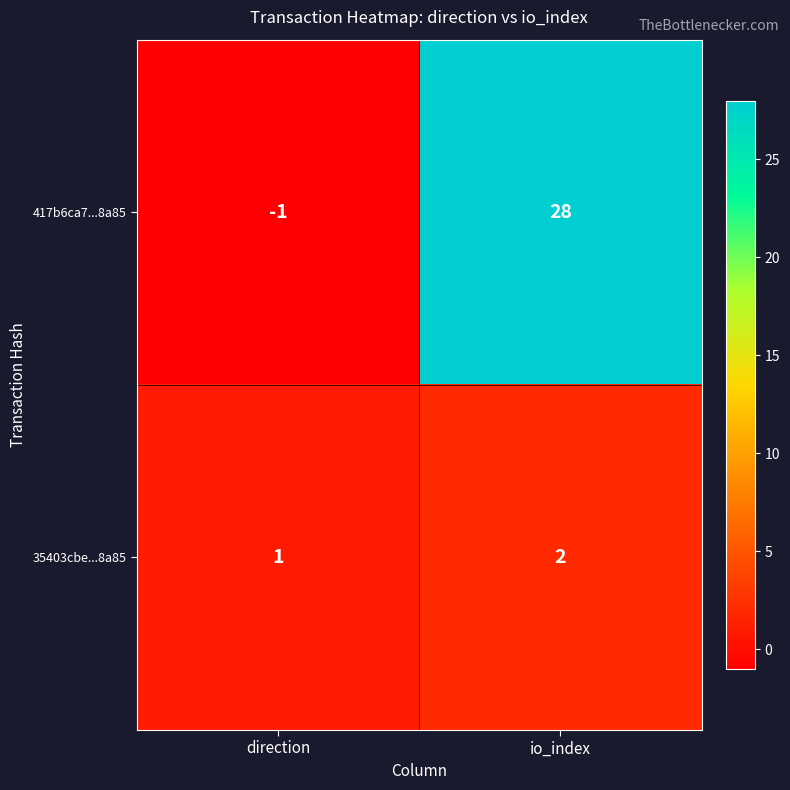

Reading left to right, extract all data points from this chart.

417b6ca7...8a85: direction=-1	io_index=28
35403cbe...8a85: direction=1	io_index=2